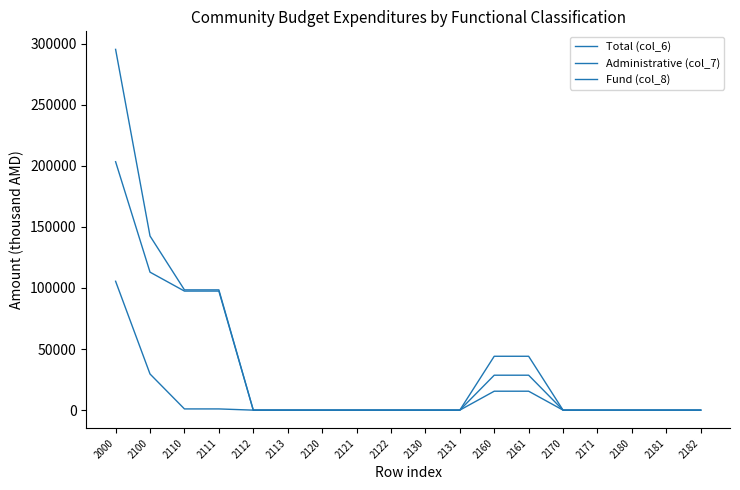

The value of Administrative (col_7) at 2131 is 0.0. True or false?

True